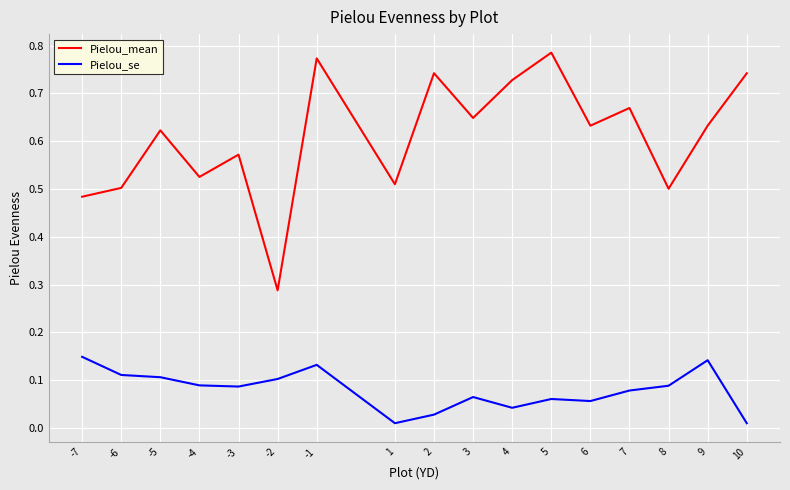

The value of Pielou_se at -3 is 0.1. True or false?

True